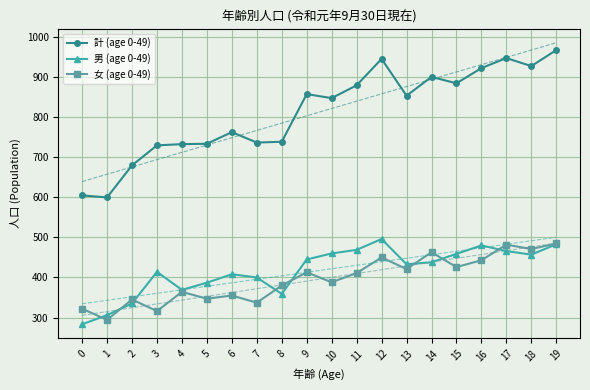

Where does the 男 (age 0-49) series first go above 438?

9